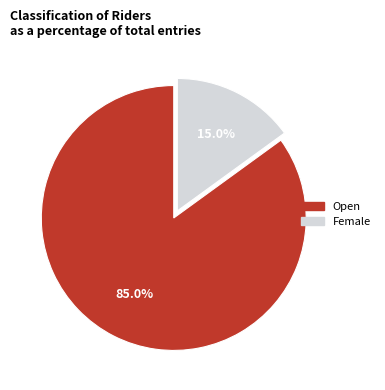

What portion of the pie excludes Open?

15.0%